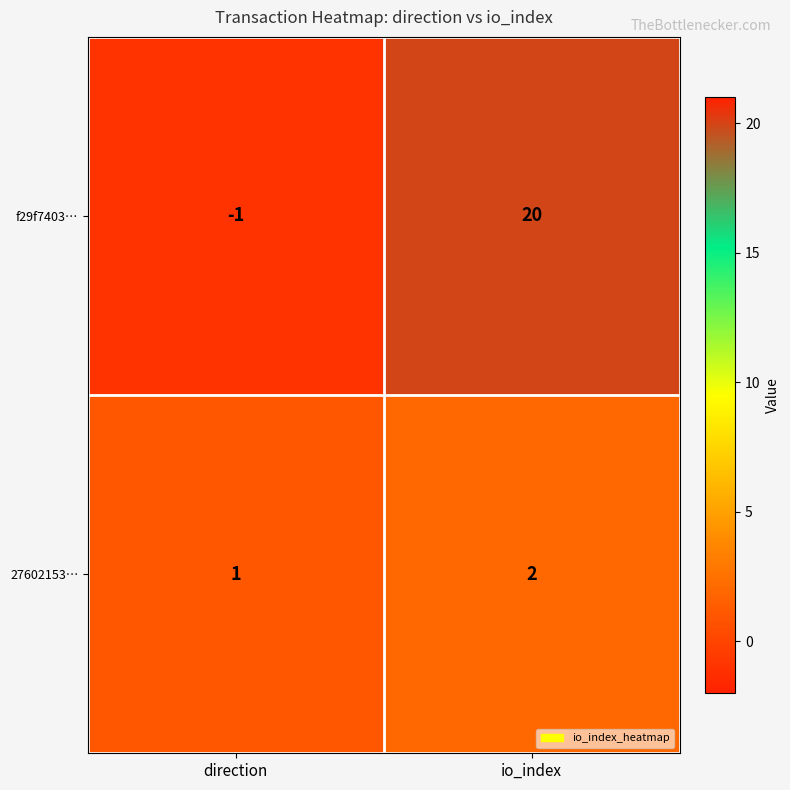

Which label corresponds to the largest value in the chart?

io_index